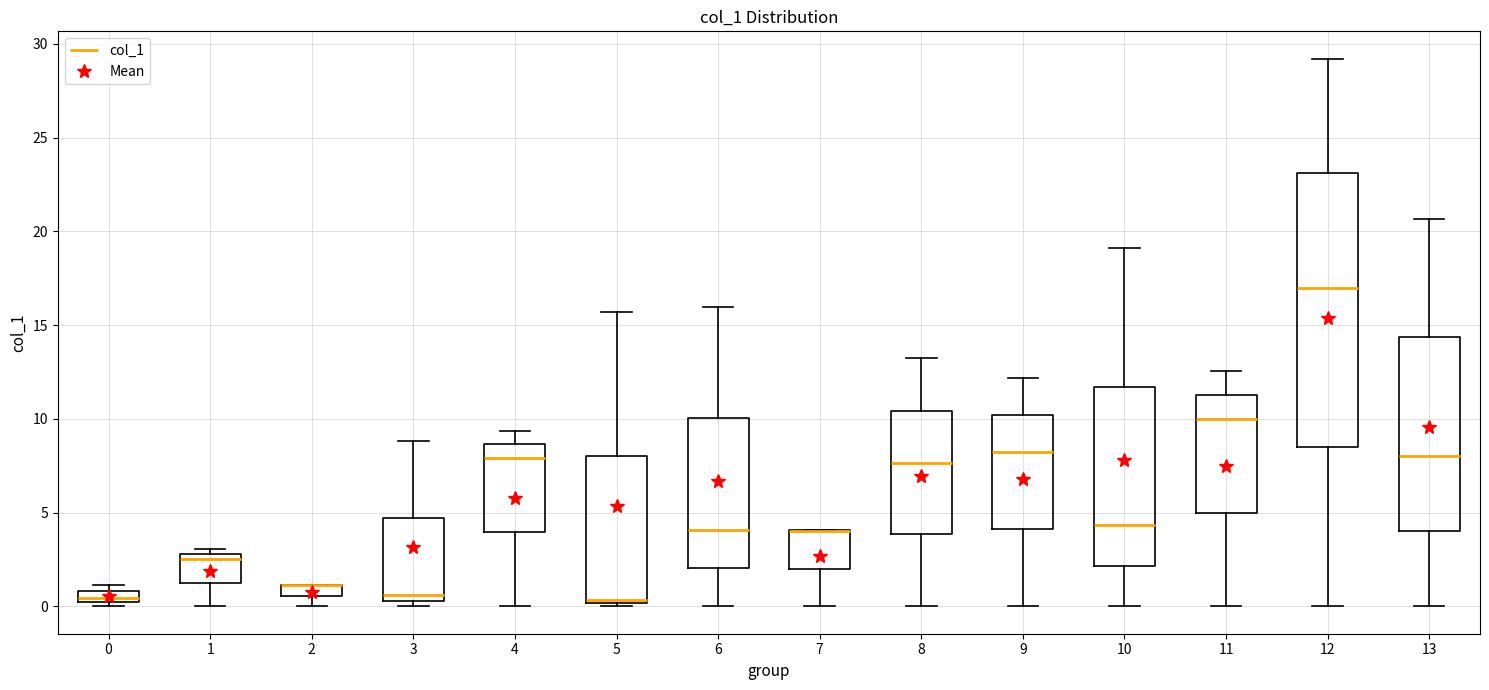

Which box is the tallest, from its lower edge to its upper edge?

12